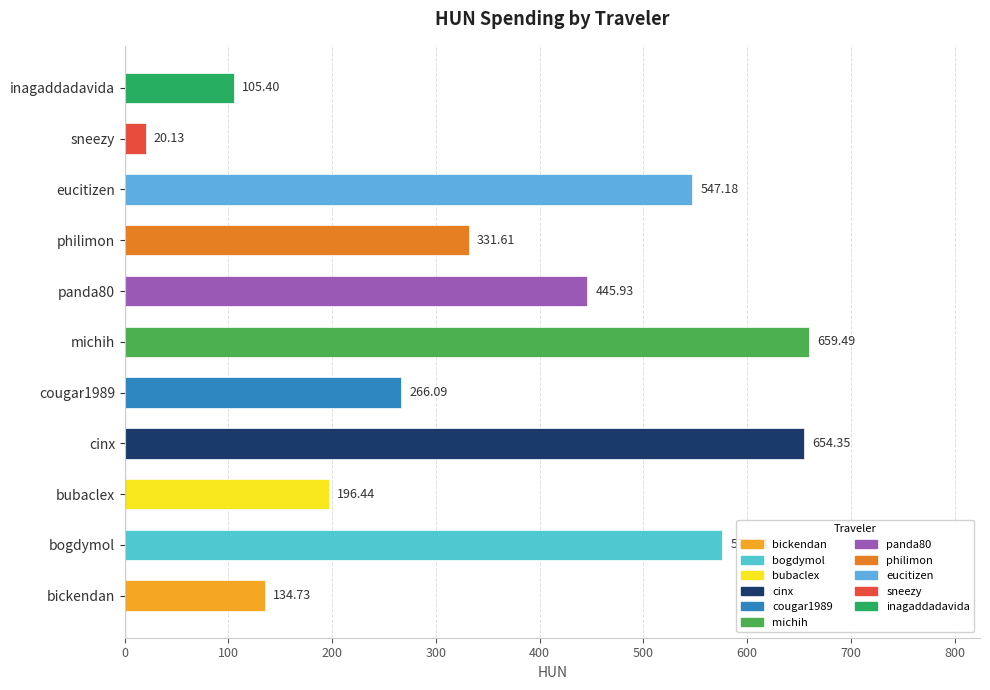

What is the difference between the values at philimon and cougar1989?

65.5